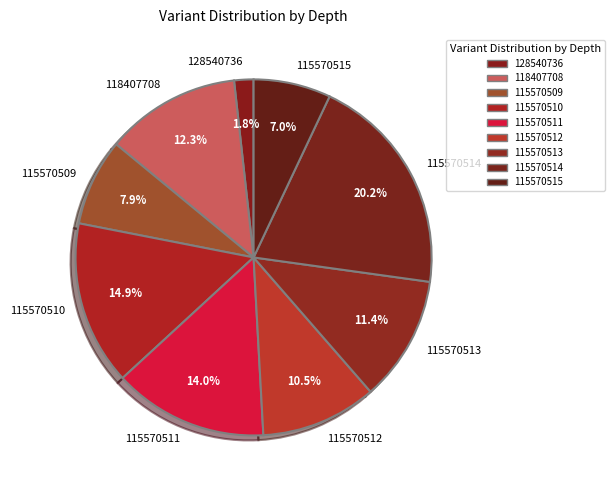

Count the number of slices in the pie.

9